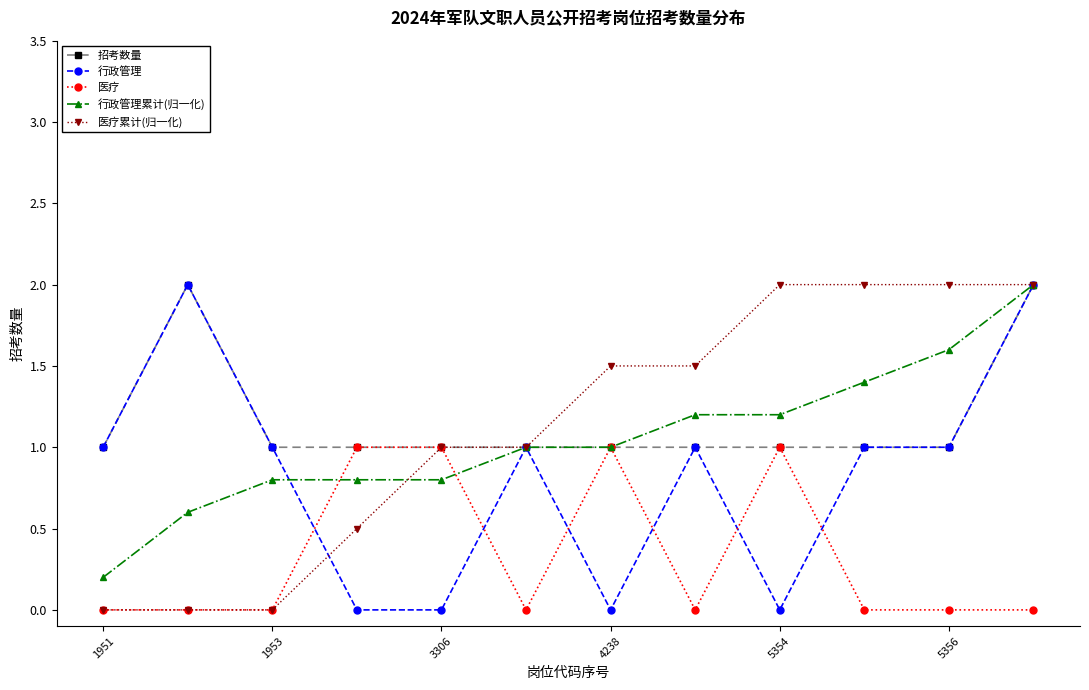

True or false: 行政管理 has more than 2 points higher than both neighbors.

True